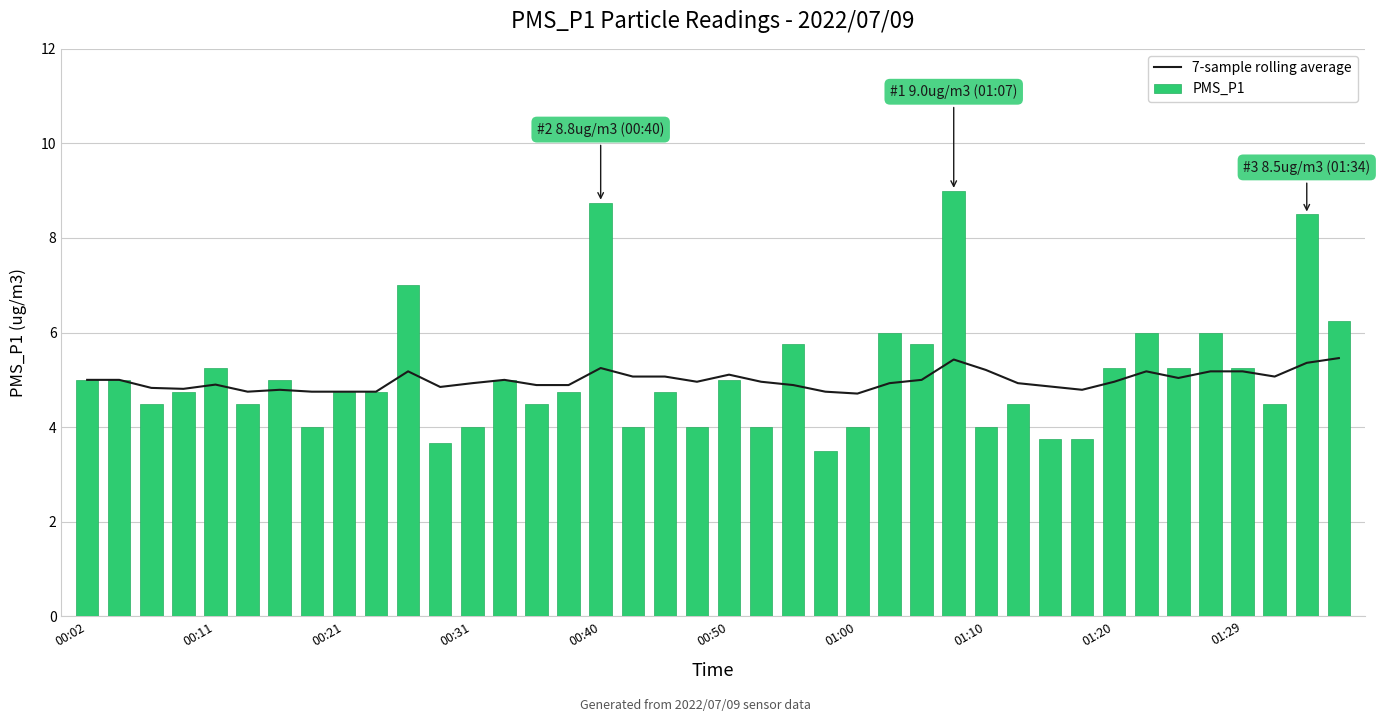

At how many categories does at least one series exceed 3?

40